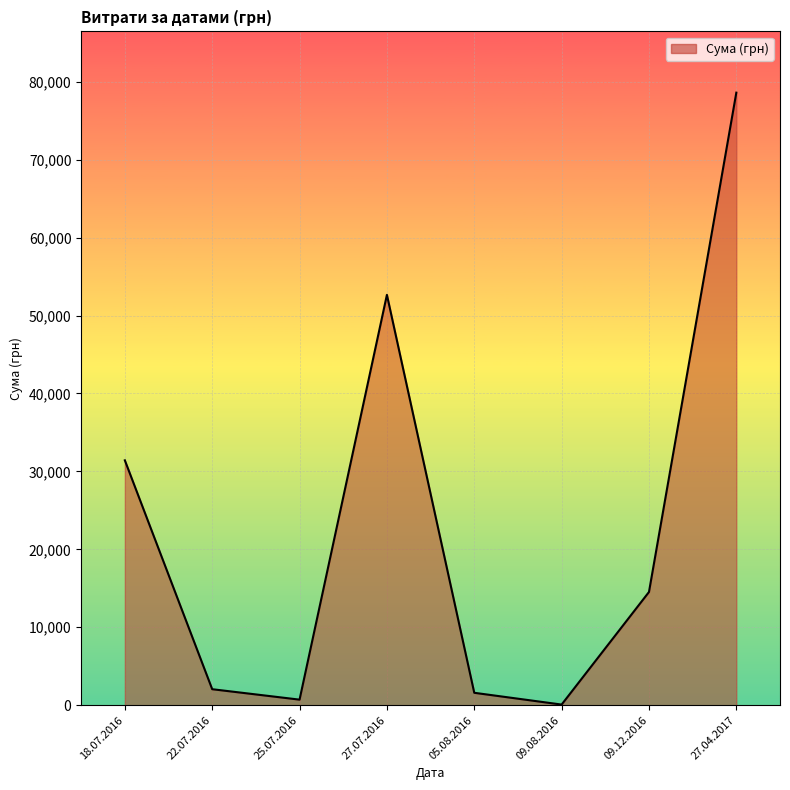

What is the difference between the maximum and second lowest values?

77883.0